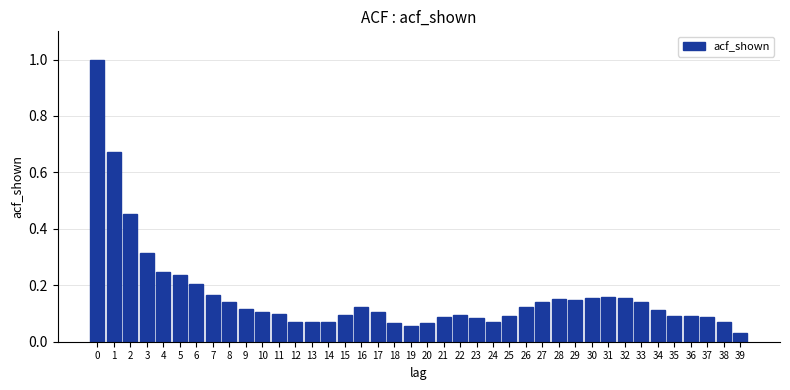

What is the difference between the maximum and minimum values?

1.0